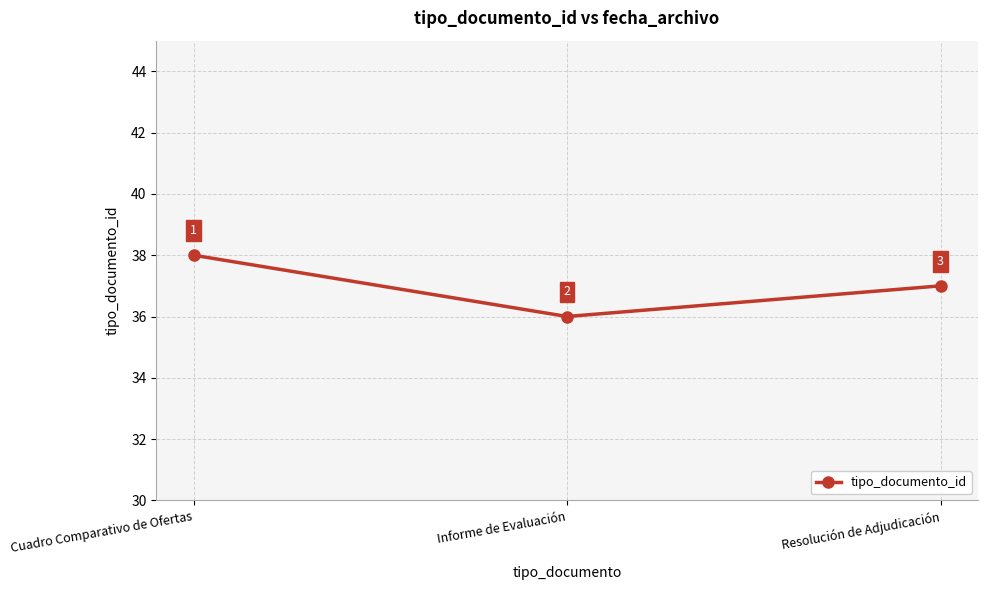

What is the ratio of the value at Informe de Evaluación to the value at Cuadro Comparativo de Ofertas?

0.9